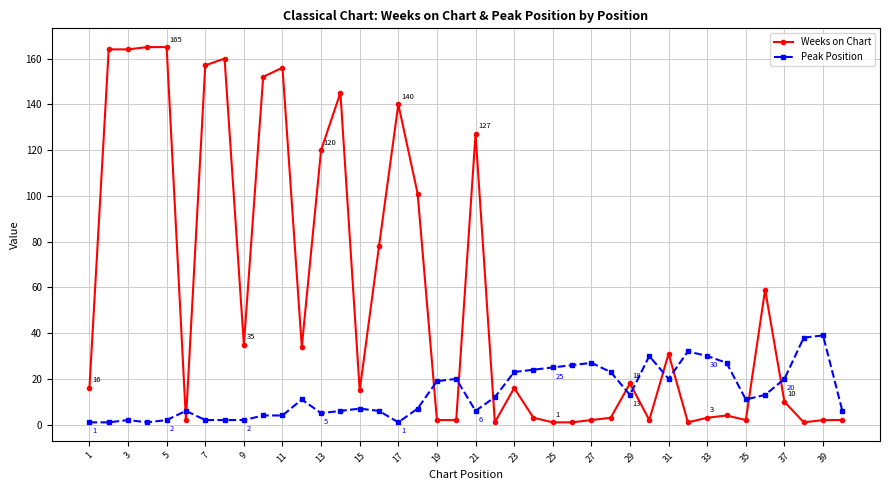

At how many categories does at least one series exceed 125?

11